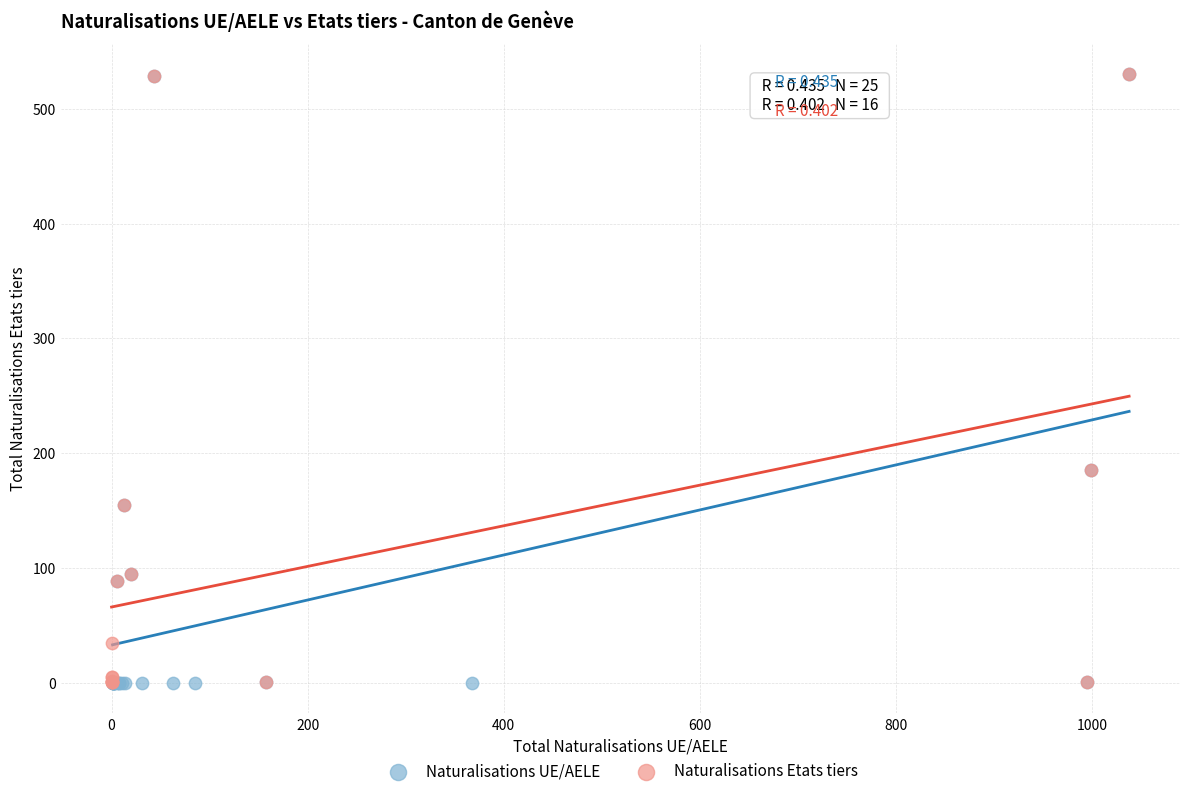

What are all the series names shown in the legend?

Naturalisations UE/AELE, Naturalisations Etats tiers